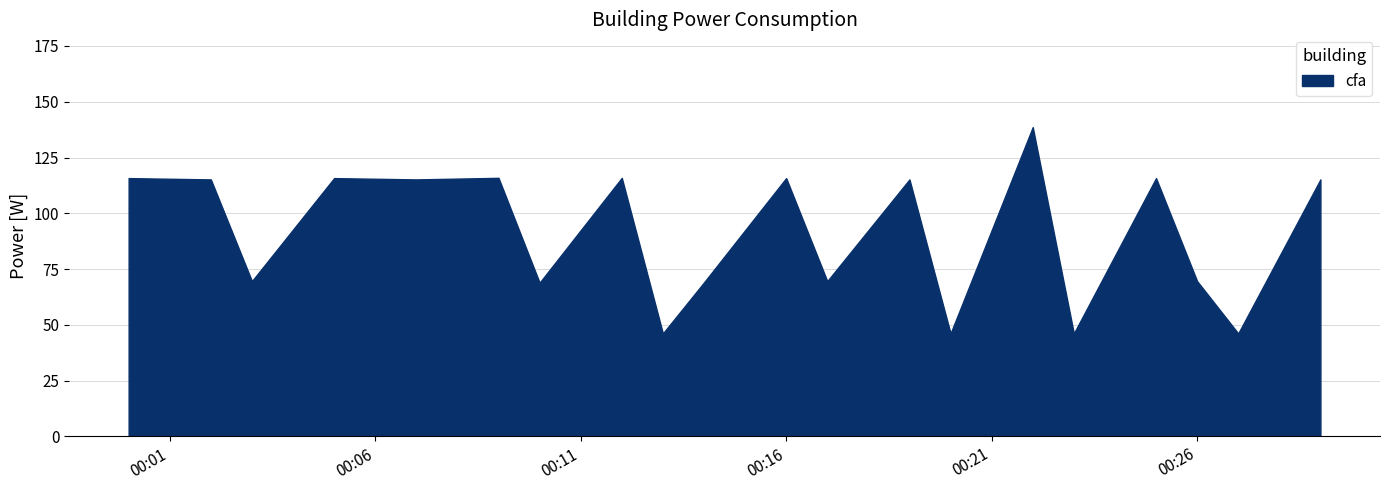

Reading right to left, transcribe all the data shown in this chart.

2024-01-13T00:29:00=115.2	2024-01-13T00:27:00=46.2	2024-01-13T00:26:00=69.6	2024-01-13T00:25:00=115.8	2024-01-13T00:23:00=46.2	2024-01-13T00:22:00=138.6	2024-01-13T00:20:00=46.2	2024-01-13T00:19:00=115.2	2024-01-13T00:17:00=69.6	2024-01-13T00:16:00=115.8	2024-01-13T00:14:00=69.0	2024-01-13T00:13:00=46.2	2024-01-13T00:12:00=115.9	2024-01-13T00:10:00=68.9	2024-01-13T00:09:00=115.9	2024-01-13T00:07:00=115.2	2024-01-13T00:05:00=115.8	2024-01-13T00:03:00=69.6	2024-01-13T00:02:00=115.2	2024-01-13T00:00:00=115.8